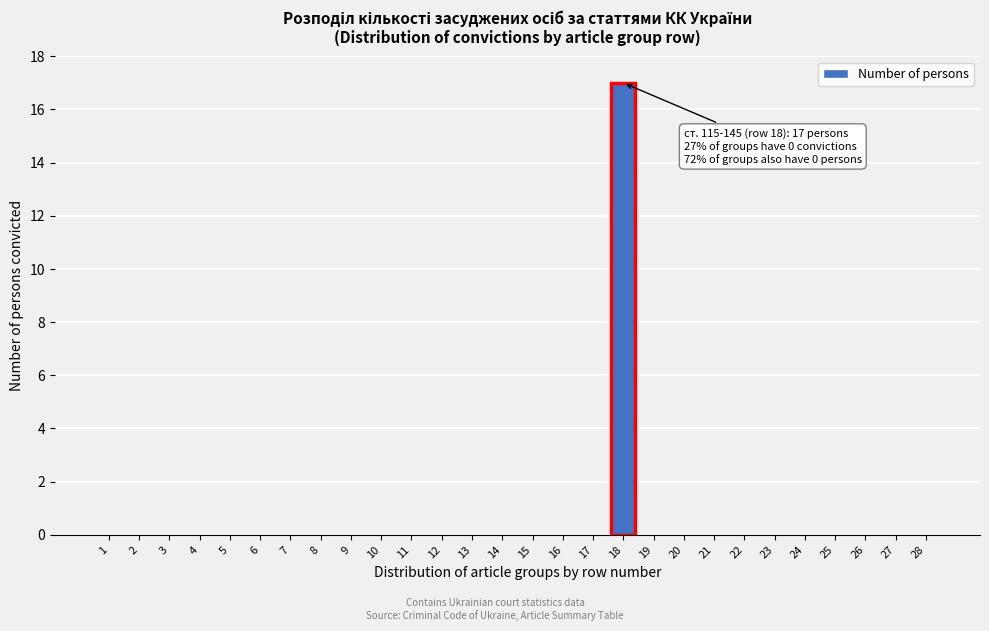

Reading right to left, extract all data points from this chart.

28=0	27=0	26=0	25=0	24=0	23=0	22=0	21=0	20=0	19=0	18=17	17=0	16=0	15=0	14=0	13=0	12=0	11=0	10=0	9=0	8=0	7=0	6=0	5=0	4=0	3=0	2=0	1=0